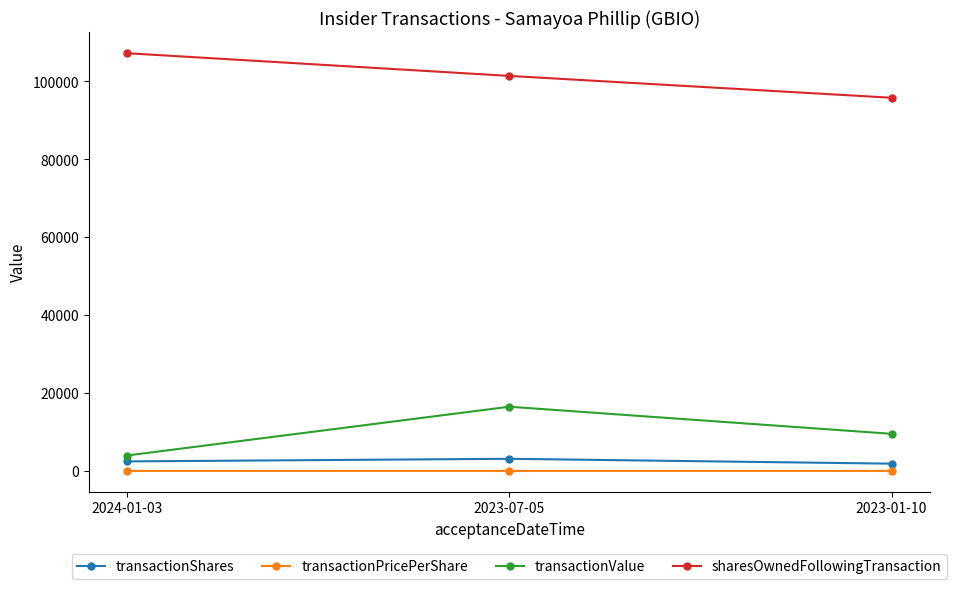

Read the transactionShares value at 2023-01-10.

1865.0